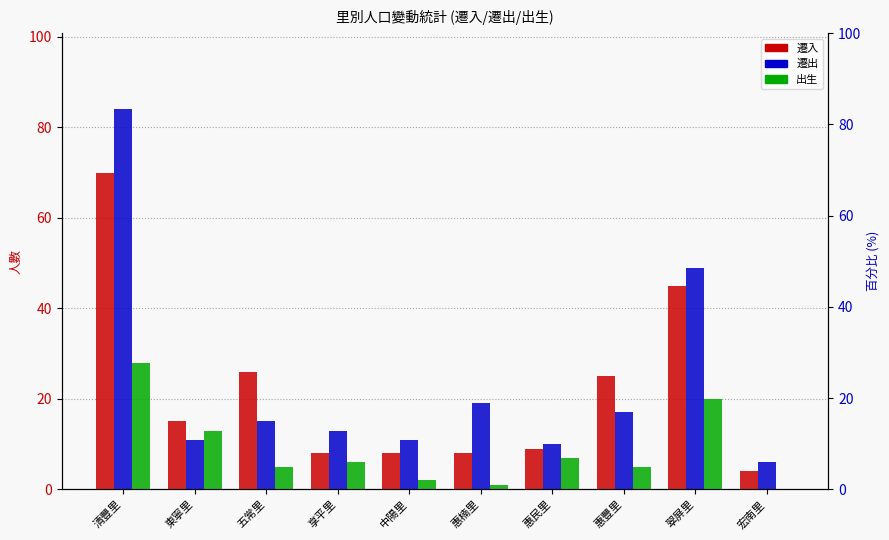

Which series has the widest spread of values?

遷出